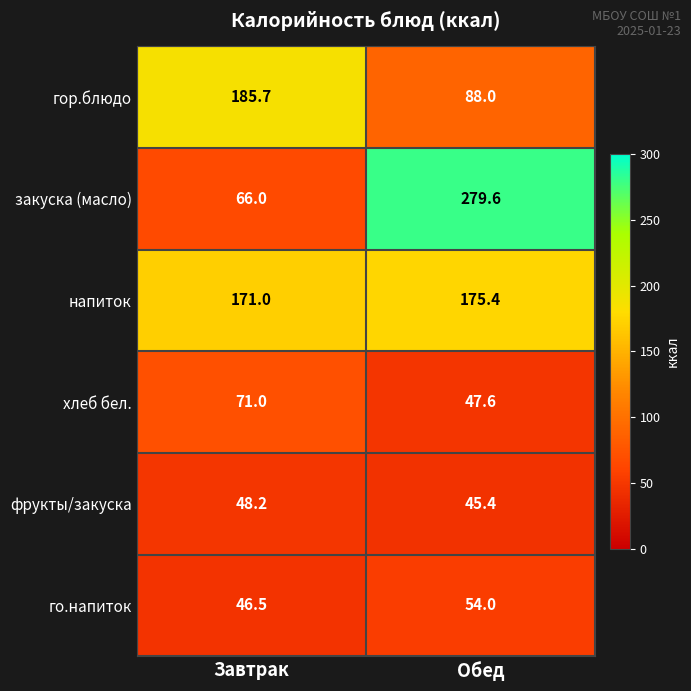

What is the difference between the закуска (масло) values at Обед and Завтрак?

213.6